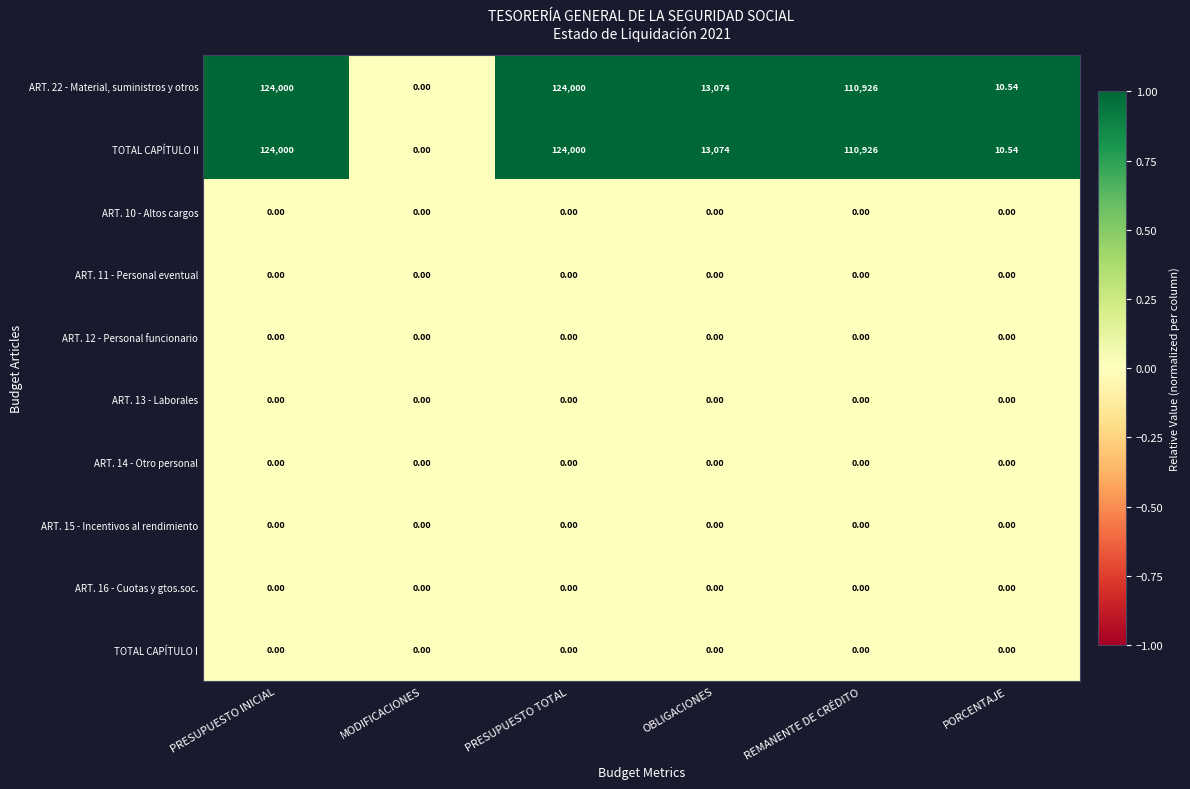

Where is ART. 22 - Material, suministros y otros nearest to the value 62000?

OBLIGACIONES